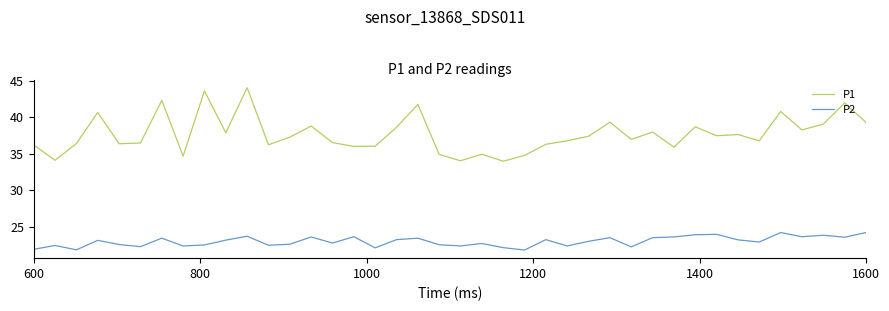

True or false: P2 and P1 intersect in this chart.

False